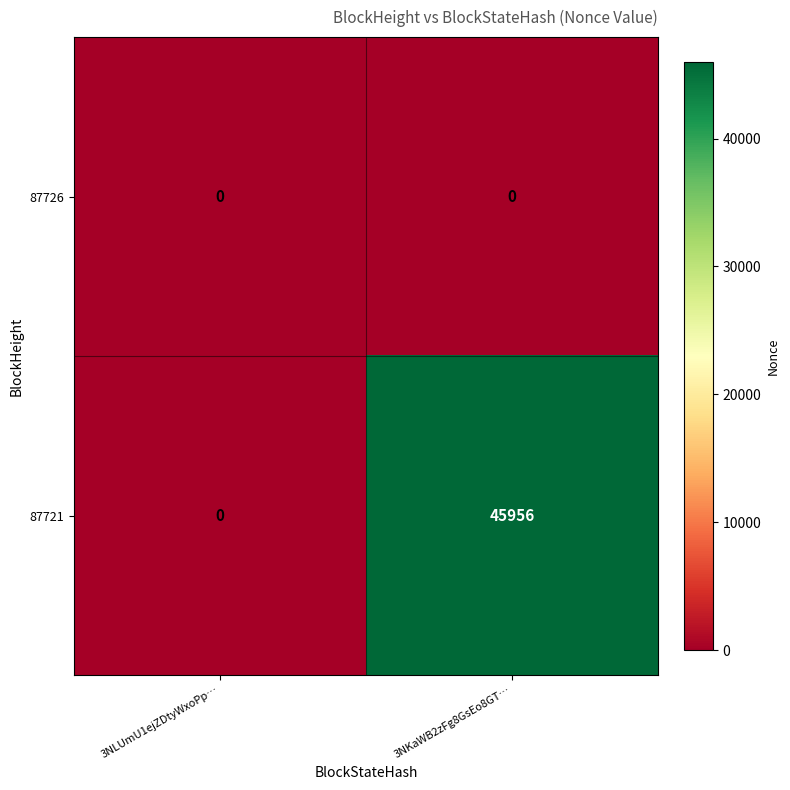

Rank the series by their maximum value, from highest to lowest.

87721, 87726